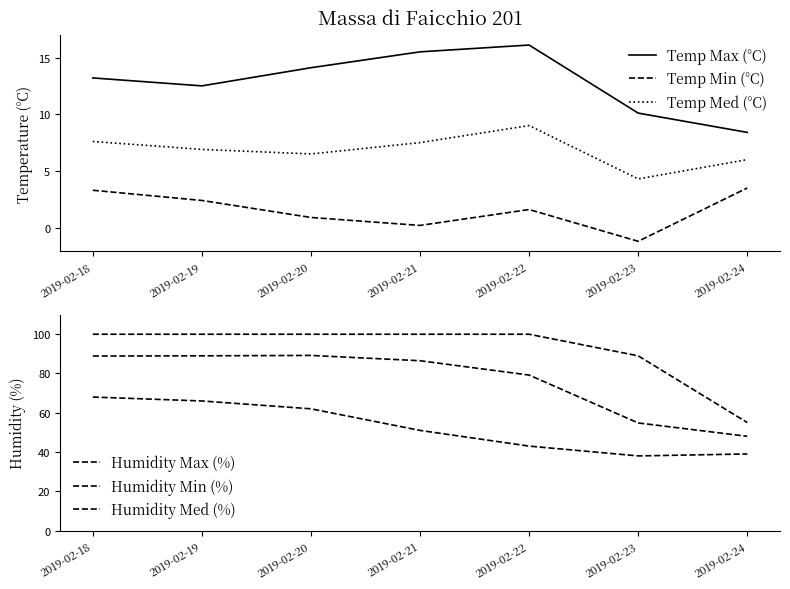

Reading right to left, extract all data points from this chart.

Temp Max (°C): 8.4	10.1	16.1	15.5	14.1	12.5	13.2
Temp Min (°C): 3.5	-1.2	1.6	0.2	0.9	2.4	3.3
Temp Med (°C): 6.0	4.3	9.0	7.5	6.5	6.9	7.6
Humidity Max (%): 55.0	89.0	100.0	100.0	100.0	100.0	100.0
Humidity Min (%): 39.0	38.0	43.0	51.0	62.0	66.0	68.0
Humidity Med (%): 48.0	54.8	79.2	86.5	89.2	89.0	88.9